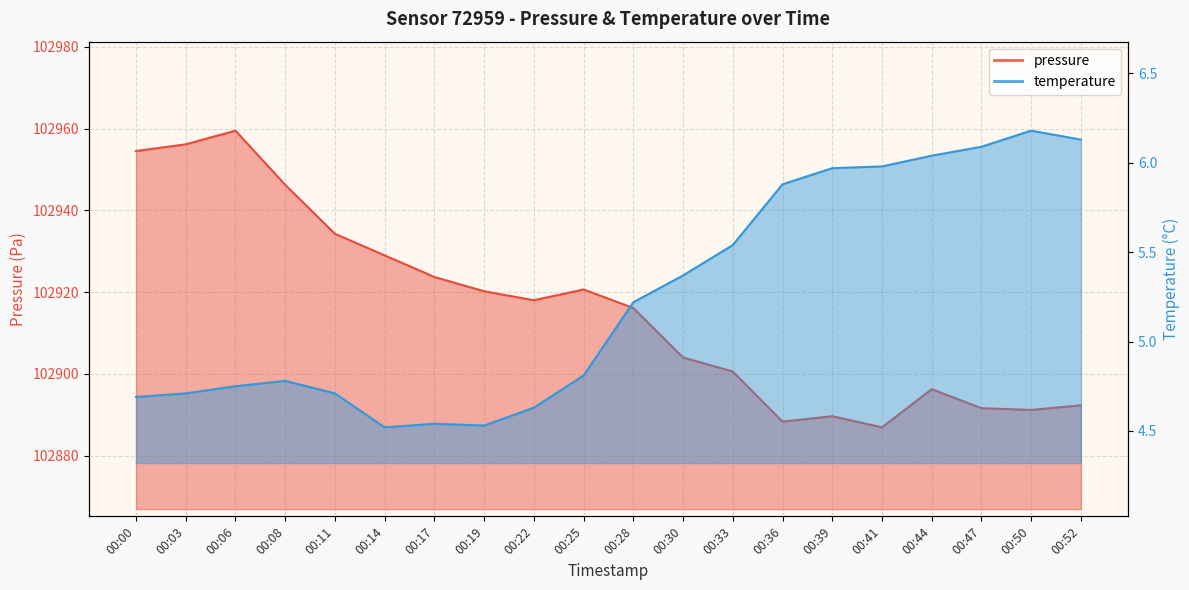

What is the lowest value of the pressure series?

102886.9